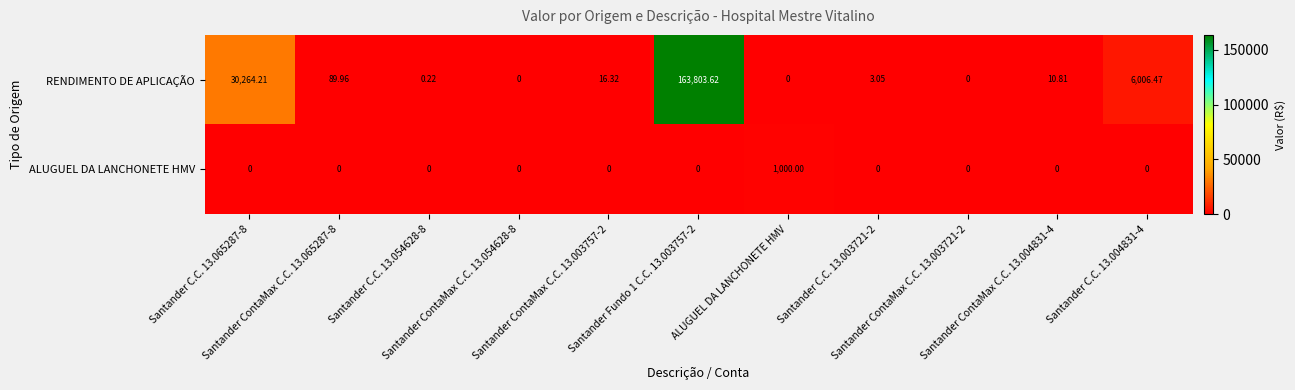

Which series has the largest total across all categories?

RENDIMENTO DE APLICAÇÃO